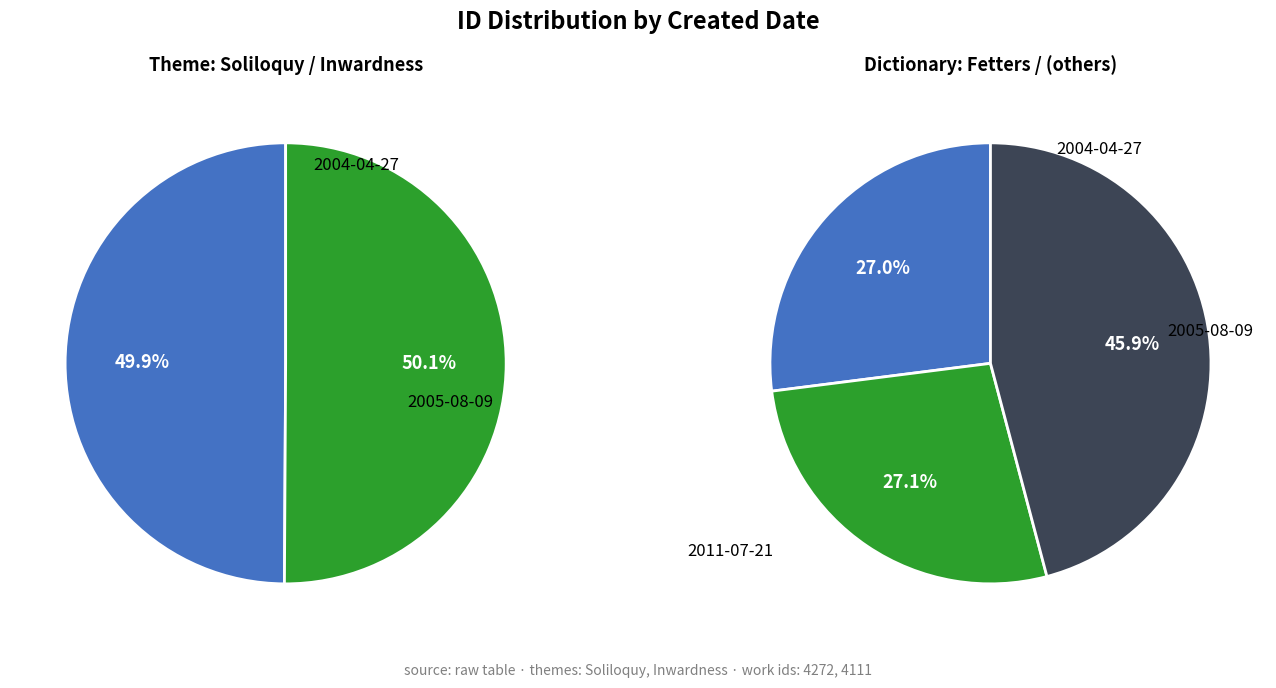

Is there any slice that represents more than half of the pie?

No